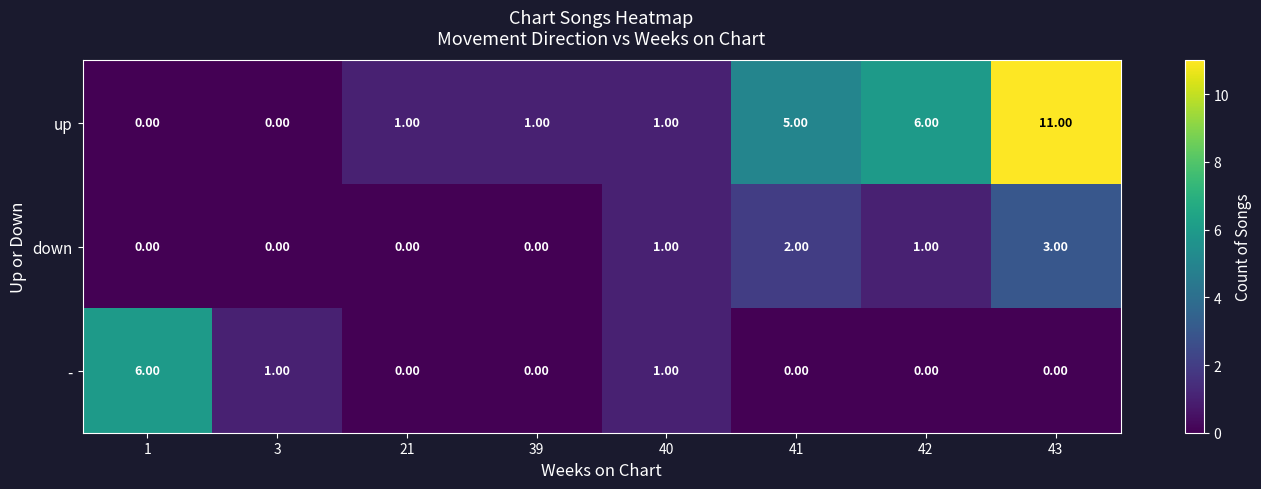

What is the spread (max minus min) of values at 1?

6